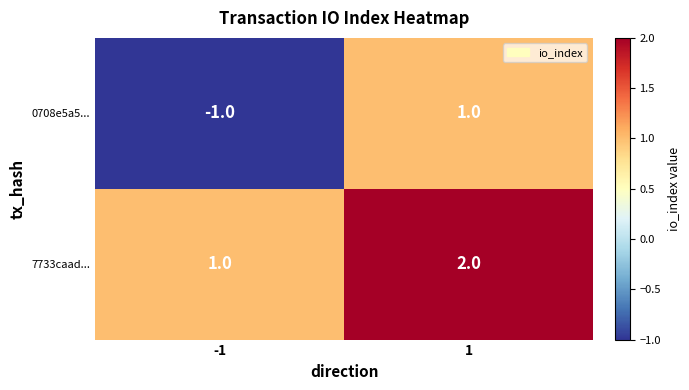

What is the sum of the 7733caad... values at 1 and -1?

3